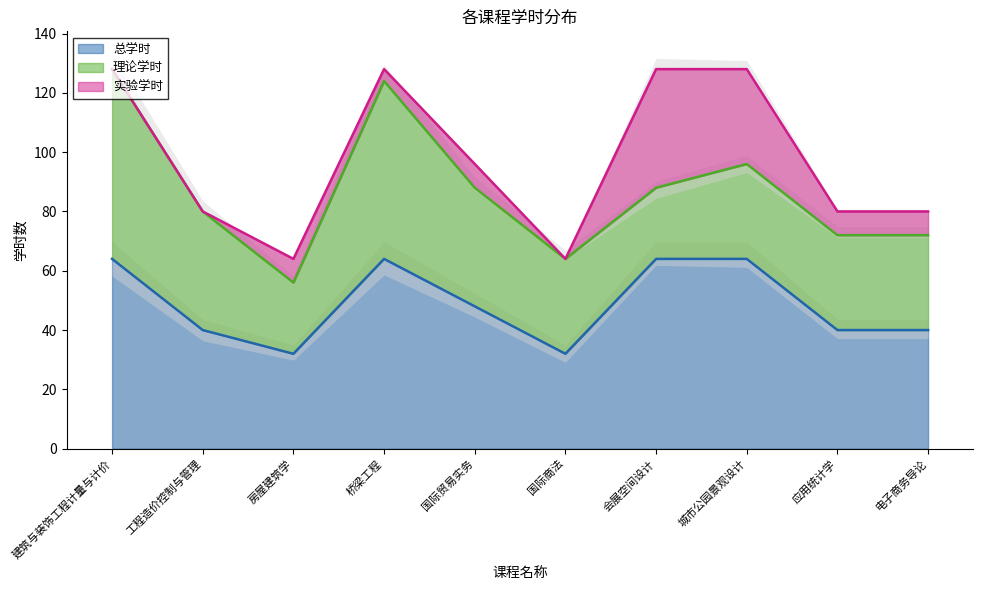

Where is 总学时 nearest to the value 48?

国际贸易实务